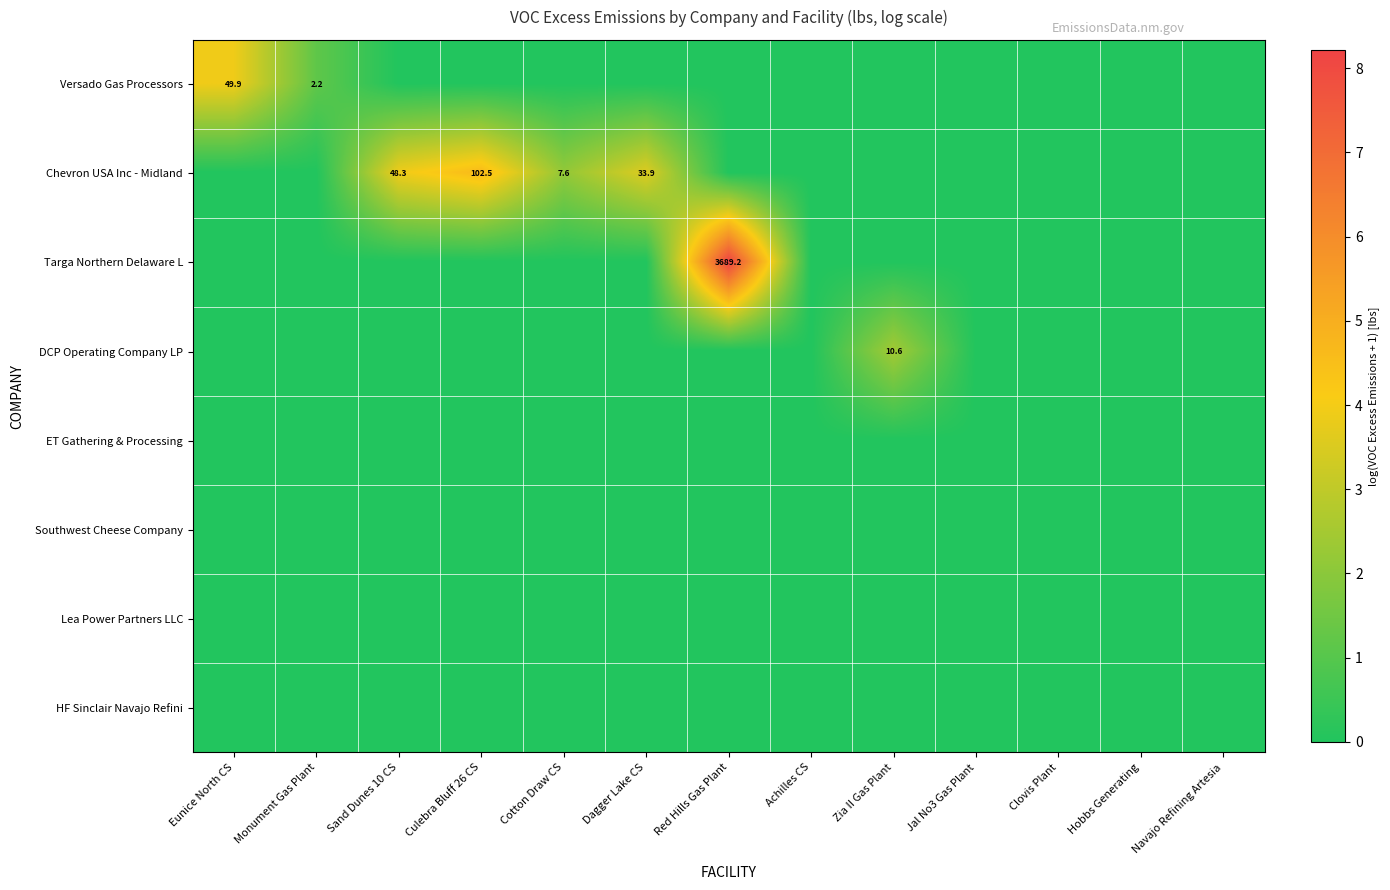

The Chevron USA Inc - Midland series shows 10.9 at Cotton Draw CS. True or false?

False